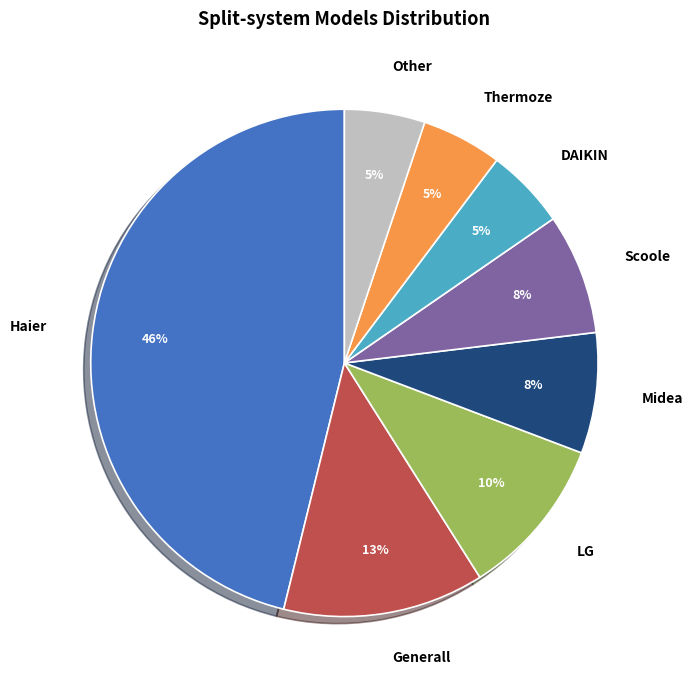

To the nearest percent, what is the difference between the DAIKIN and Generall slice percentages?

8%